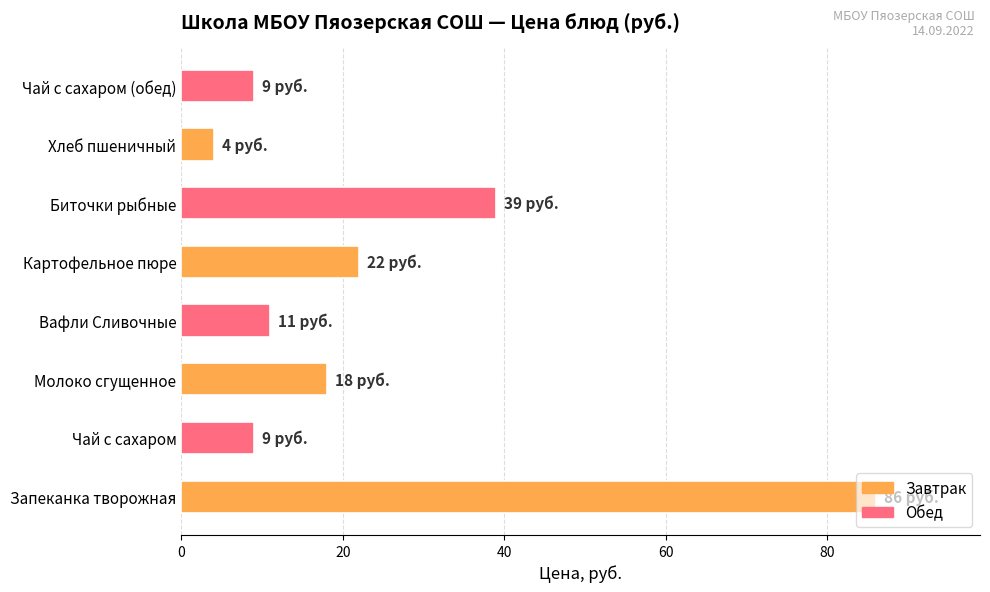

What is the minimum value shown in the chart?

4